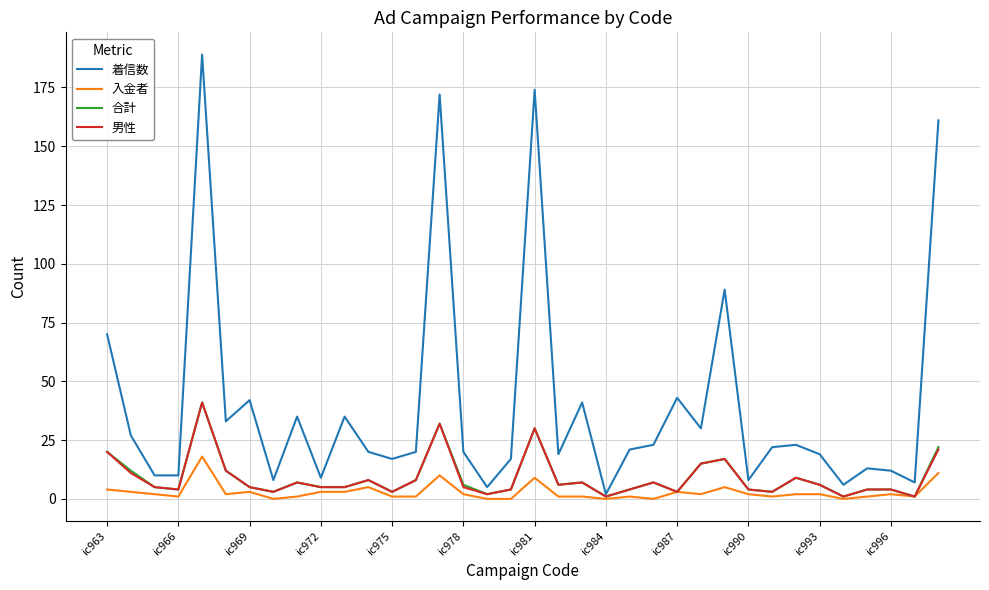

Reading left to right, what are all the values shown in this chart?

着信数: 70	27	10	10	189	33	42	8	35	9	35	20	17	20	172	20	5	17	174	19	41	2	21	23	43	30	89	8	22	23	19	6	13	12	7	161
入金者: 4	3	2	1	18	2	3	0	1	3	3	5	1	1	10	2	0	0	9	1	1	0	1	0	3	2	5	2	1	2	2	0	1	2	1	11
合計: 20	12	5	4	41	12	5	3	7	5	5	8	3	8	32	6	2	4	30	6	7	1	4	7	3	15	17	4	3	9	6	1	4	4	1	22
男性: 20	11	5	4	41	12	5	3	7	5	5	8	3	8	32	5	2	4	30	6	7	1	4	7	3	15	17	4	3	9	6	1	4	4	1	21